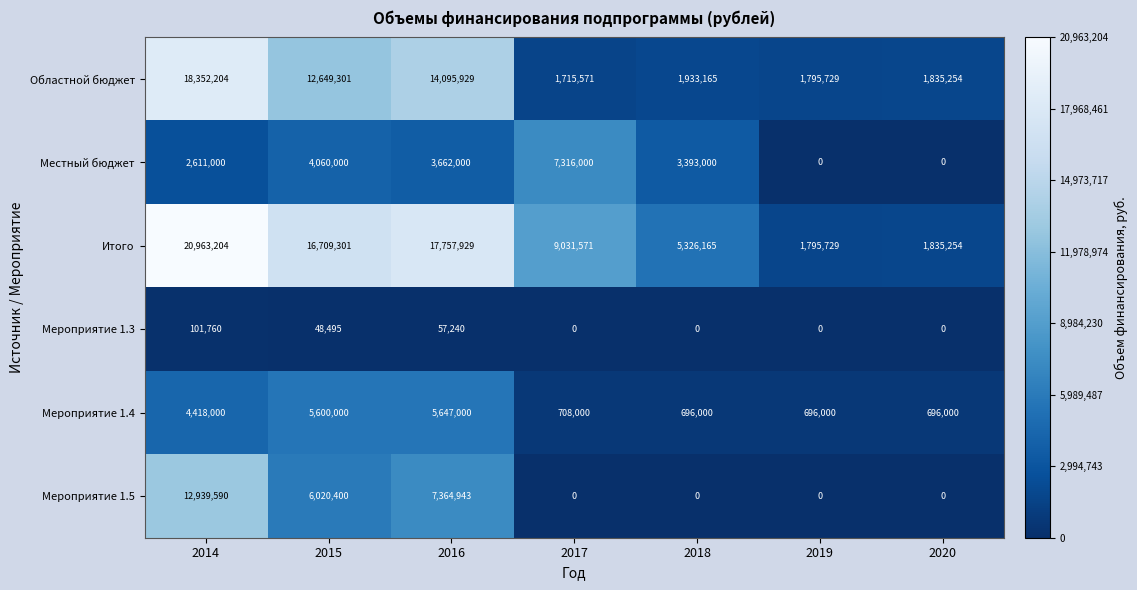

Is it true that Местный бюджет equals 2554415 at 2020?

False